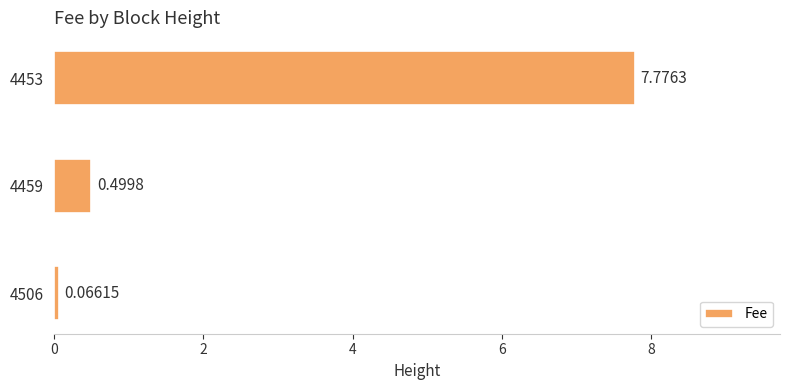

What is the change in value from 4459 to 4453?

+7.3